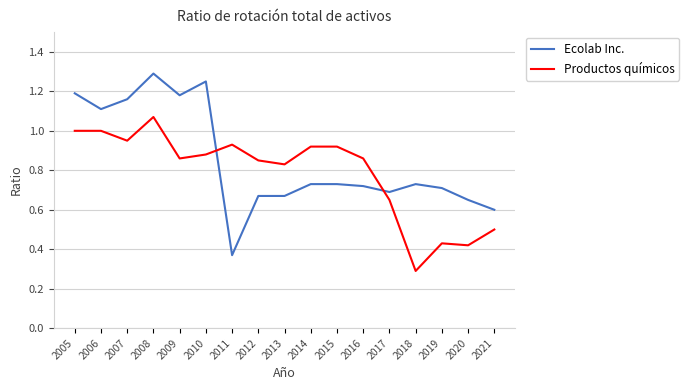

Rank the series at 2021 from lowest to highest value.

Productos químicos, Ecolab Inc.